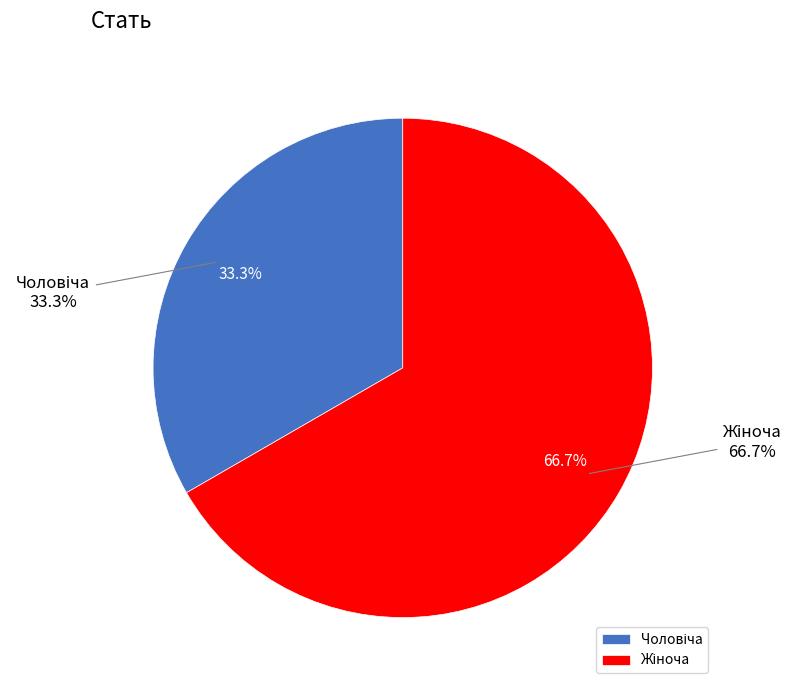

Count the number of slices in the pie.

2